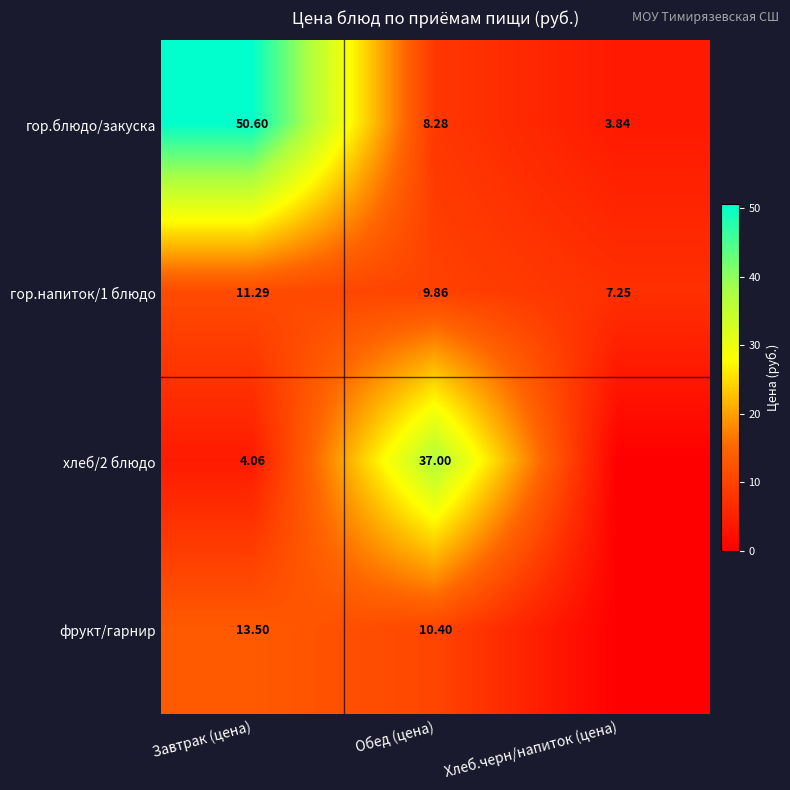

Between Завтрак (цена) and Обед (цена), which series saw the biggest shift?

гор.блюдо/закуска